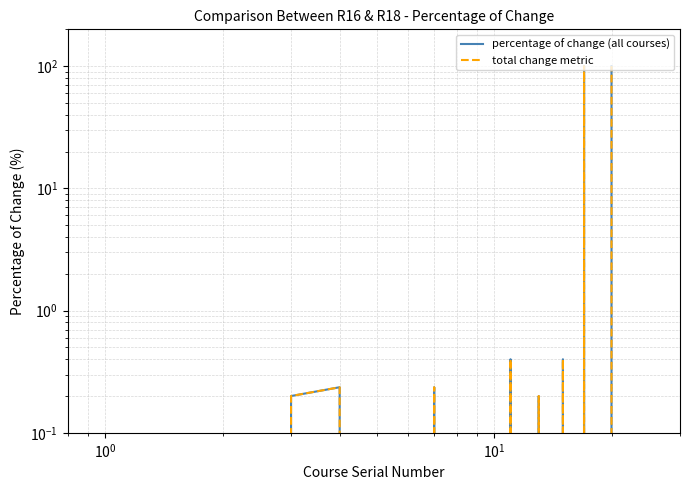

Reading left to right, extract all data points from this chart.

percentage of change (all courses): 0.0	0.0	0.2	0.2	0.0	0.0	0.2	0.0	0.0	0.0	0.4	0.0	0.2	0.0	0.4	0.0	100.0	0.0	0.0	100.0
total change metric: 0.0	0.0	0.2	0.2	0.0	0.0	0.2	0.0	0.0	0.0	0.4	0.0	0.2	0.0	0.4	0.0	100.0	0.0	0.0	100.0